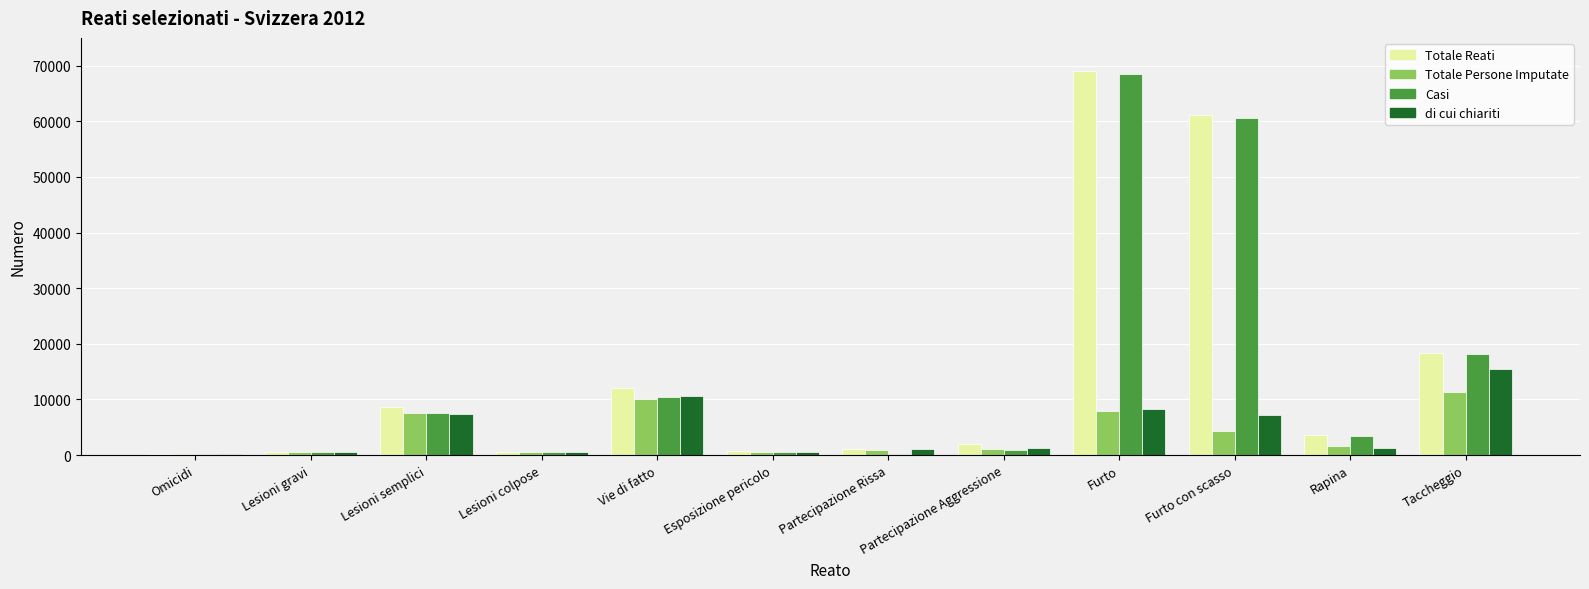

Count the number of categories in the chart.

12